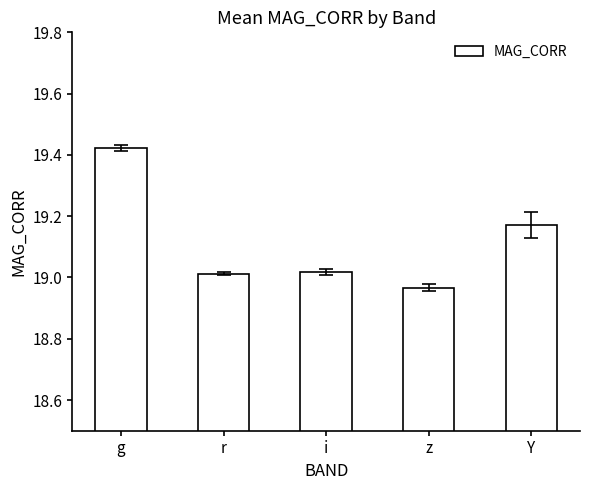

The chart shows a value of 25.5 at g. True or false?

False